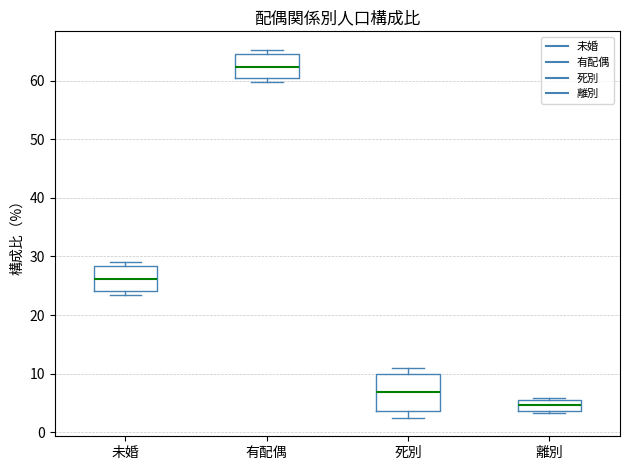

Reading left to right, transcribe this box plot: for each box, give where its median line is, the range the box spans, and where its two whiskers end, as read against the y-axis. The values are not printed on the chart, so give them approximately, as read against the axis.

未婚: median 26, box 24 to 28, whiskers 23 to 29
有配偶: median 62, box 60 to 64, whiskers 60 (just below the box's lower edge) to 65
死別: median 7, box 4 to 10, whiskers 2 to 11
離別: median 5, box 4 to 6, whiskers 3 to 6 (just above the box's upper edge)